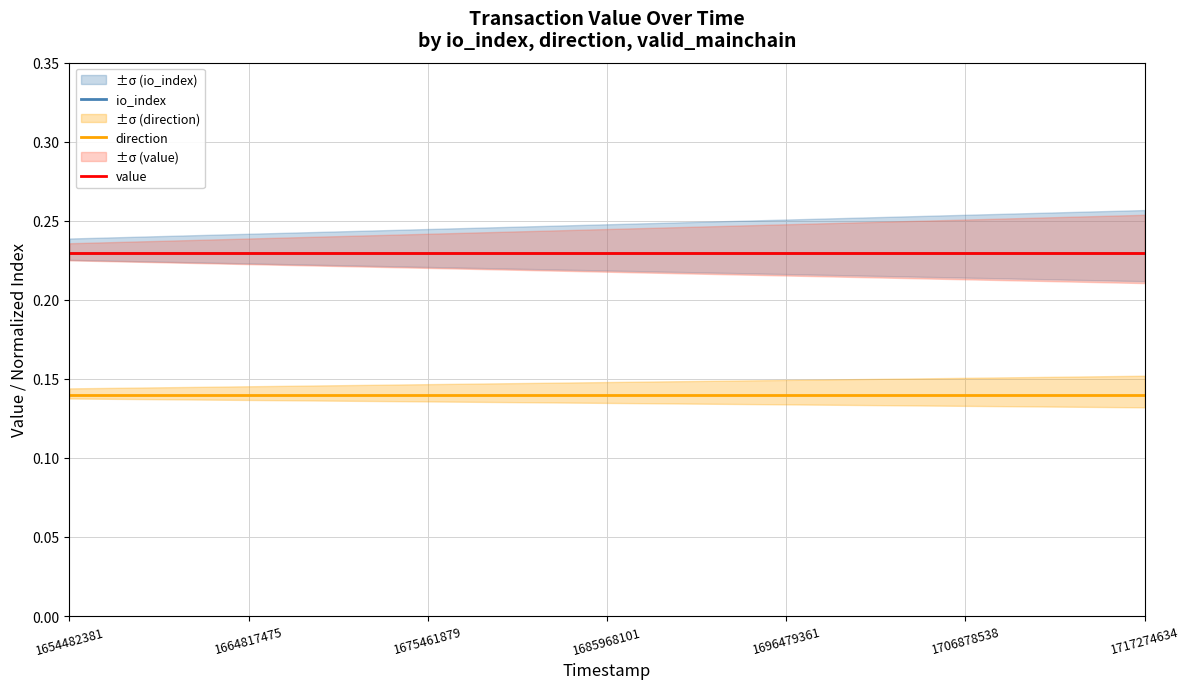

At 10, list the series in order from largest to smallest.

io_index, value, direction